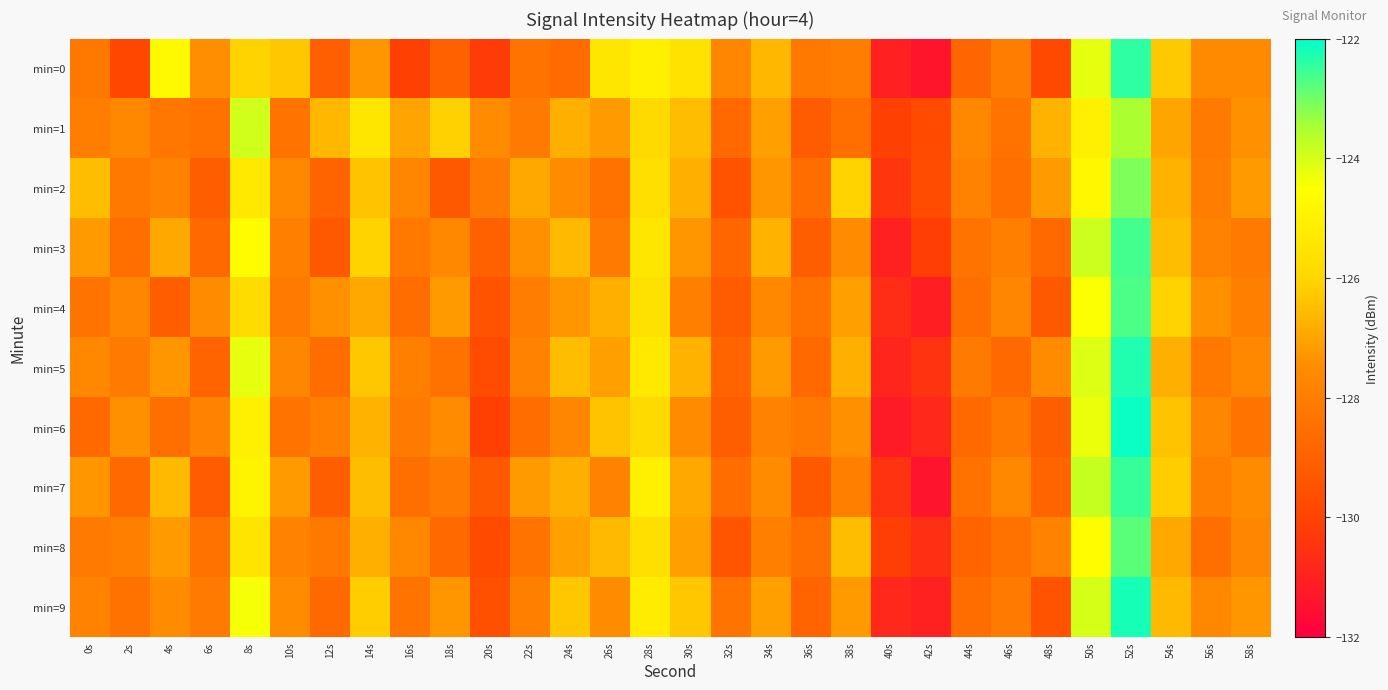

Reading left to right, transcribe all the data shown in this chart.

min=0: 0s=-128.2	2s=-129.9	4s=-124.7	6s=-127.5	8s=-126.1	10s=-126.3	12s=-129.0	14s=-127.3	16s=-130.1	18s=-129.0	20s=-130.3	22s=-128.3	24s=-128.6	26s=-125.4	28s=-125.1	30s=-125.6	32s=-127.7	34s=-126.6	36s=-128.1	38s=-128.0	40s=-131.0	42s=-131.3	44s=-128.9	46s=-128.0	48s=-129.8	50s=-124.2	52s=-122.4	54s=-126.3	56s=-127.6	58s=-127.6
min=1: 0s=-128.0	2s=-127.6	4s=-128.2	6s=-128.4	8s=-123.9	10s=-128.4	12s=-126.6	14s=-125.4	16s=-127.0	18s=-126.1	20s=-127.5	22s=-128.1	24s=-126.8	26s=-127.2	28s=-125.9	30s=-126.5	32s=-128.7	34s=-127.1	36s=-129.2	38s=-128.5	40s=-130.1	42s=-129.8	44s=-127.6	46s=-128.3	48s=-126.7	50s=-125.1	52s=-123.5	54s=-127.0	56s=-128.1	58s=-127.4
min=2: 0s=-126.5	2s=-128.2	4s=-127.8	6s=-129.1	8s=-125.3	10s=-127.6	12s=-128.9	14s=-126.4	16s=-127.7	18s=-129.3	20s=-128.1	22s=-126.9	24s=-127.5	26s=-128.4	28s=-125.7	30s=-126.8	32s=-129.5	34s=-127.3	36s=-128.6	38s=-126.1	40s=-130.4	42s=-129.7	44s=-127.8	46s=-128.5	48s=-127.2	50s=-124.8	52s=-123.1	54s=-126.7	56s=-128.0	58s=-127.2
min=3: 0s=-127.2	2s=-128.5	4s=-126.9	6s=-128.7	8s=-124.6	10s=-127.9	12s=-129.3	14s=-126.1	16s=-128.2	18s=-127.6	20s=-129.0	22s=-127.4	24s=-126.6	26s=-128.1	28s=-125.4	30s=-127.3	32s=-128.8	34s=-126.7	36s=-129.1	38s=-127.5	40s=-131.0	42s=-130.2	44s=-128.3	46s=-127.9	48s=-128.7	50s=-123.9	52s=-122.6	54s=-126.5	56s=-127.8	58s=-128.1
min=4: 0s=-128.3	2s=-127.7	4s=-129.1	6s=-127.5	8s=-125.8	10s=-128.1	12s=-127.4	14s=-126.9	16s=-128.6	18s=-127.2	20s=-129.5	22s=-128.0	24s=-127.3	26s=-126.8	28s=-125.6	30s=-127.9	32s=-129.2	34s=-127.6	36s=-128.4	38s=-127.1	40s=-130.7	42s=-131.1	44s=-128.5	46s=-127.7	48s=-129.3	50s=-124.5	52s=-122.7	54s=-126.1	56s=-127.4	58s=-127.9
min=5: 0s=-127.6	2s=-128.1	4s=-127.3	6s=-128.9	8s=-124.2	10s=-127.7	12s=-128.6	14s=-126.3	16s=-127.9	18s=-128.4	20s=-129.7	22s=-127.8	24s=-126.5	26s=-127.1	28s=-125.3	30s=-126.7	32s=-128.9	34s=-127.2	36s=-128.7	38s=-126.8	40s=-130.9	42s=-130.5	44s=-128.1	46s=-128.7	48s=-127.5	50s=-124.1	52s=-122.3	54s=-126.8	56s=-128.2	58s=-127.6
min=6: 0s=-128.7	2s=-127.4	4s=-128.5	6s=-127.8	8s=-125.1	10s=-128.3	12s=-127.9	14s=-126.7	16s=-128.1	18s=-127.5	20s=-130.1	22s=-128.6	24s=-127.7	26s=-126.4	28s=-125.9	30s=-127.5	32s=-129.1	34s=-127.8	36s=-128.2	38s=-127.4	40s=-131.2	42s=-130.8	44s=-128.7	46s=-128.2	48s=-129.1	50s=-124.3	52s=-122.1	54s=-126.4	56s=-127.7	58s=-128.3
min=7: 0s=-127.3	2s=-128.7	4s=-126.6	6s=-129.2	8s=-124.9	10s=-127.2	12s=-129.1	14s=-126.5	16s=-128.5	18s=-128.1	20s=-129.3	22s=-127.2	24s=-126.8	26s=-127.8	28s=-125.1	30s=-126.9	32s=-128.6	34s=-127.5	36s=-129.3	38s=-127.9	40s=-130.5	42s=-131.4	44s=-128.4	46s=-127.6	48s=-128.9	50s=-123.8	52s=-122.5	54s=-126.2	56s=-127.9	58s=-127.5
min=8: 0s=-128.1	2s=-127.9	4s=-127.2	6s=-128.4	8s=-125.5	10s=-127.8	12s=-128.2	14s=-126.8	16s=-127.6	18s=-128.7	20s=-129.8	22s=-128.3	24s=-127.1	26s=-126.6	28s=-125.7	30s=-127.1	32s=-129.4	34s=-127.9	36s=-128.5	38s=-126.5	40s=-130.2	42s=-130.6	44s=-128.9	46s=-128.4	48s=-127.8	50s=-124.6	52s=-122.8	54s=-126.9	56s=-128.5	58s=-127.7
min=9: 0s=-127.8	2s=-128.4	4s=-127.5	6s=-128.1	8s=-124.4	10s=-127.5	12s=-128.7	14s=-126.2	16s=-128.3	18s=-127.3	20s=-129.6	22s=-127.9	24s=-126.3	26s=-127.5	28s=-125.2	30s=-126.3	32s=-128.3	34s=-127.1	36s=-128.9	38s=-127.2	40s=-130.8	42s=-131.0	44s=-128.6	46s=-128.1	48s=-129.5	50s=-124.0	52s=-122.2	54s=-126.6	56s=-127.6	58s=-127.3